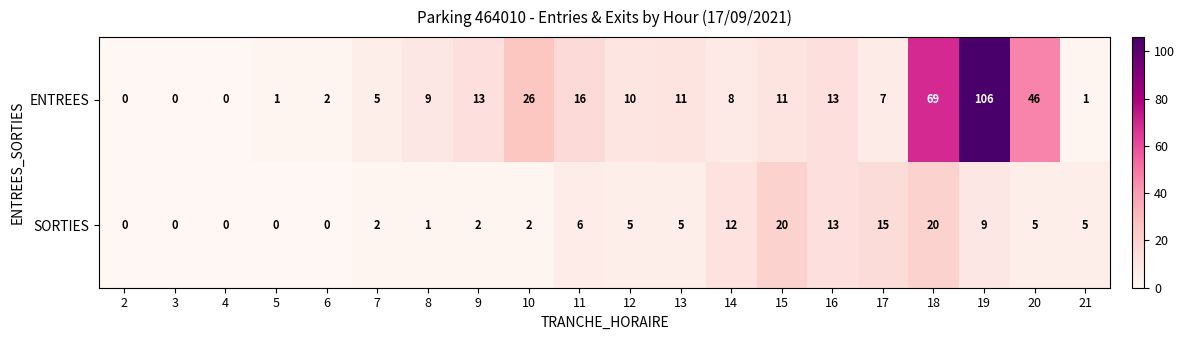

List the series in order of their overall mean, lowest first.

SORTIES, ENTREES